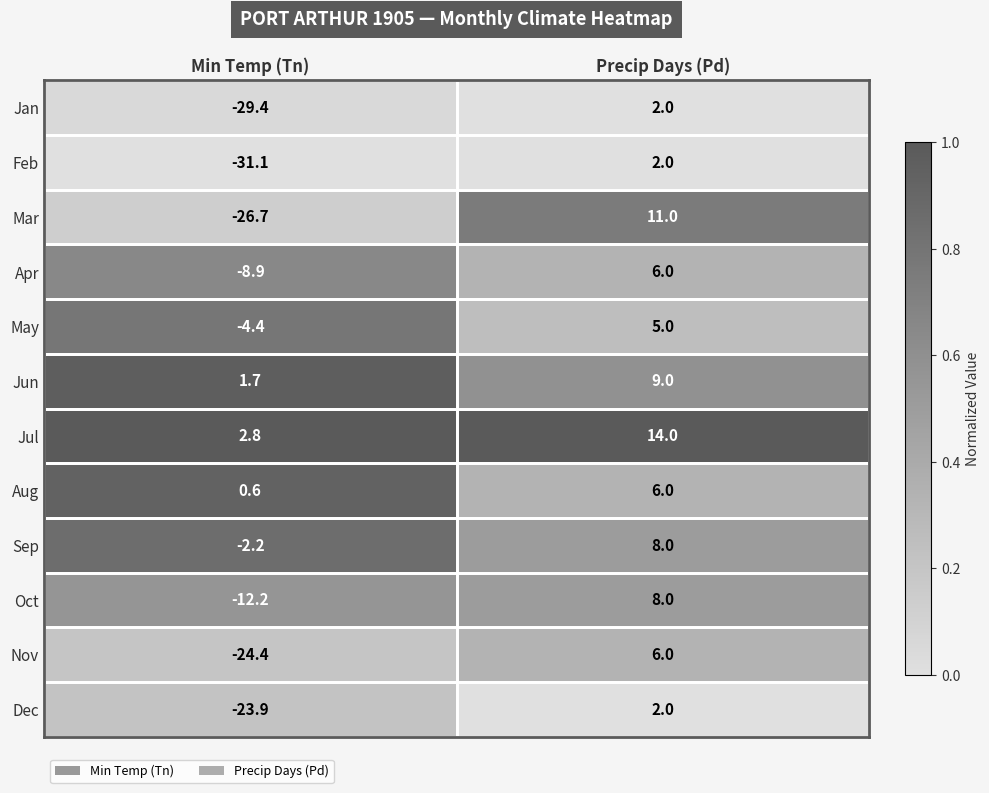

At which category does the chart reach its peak across all series?

Precip Days (Pd)